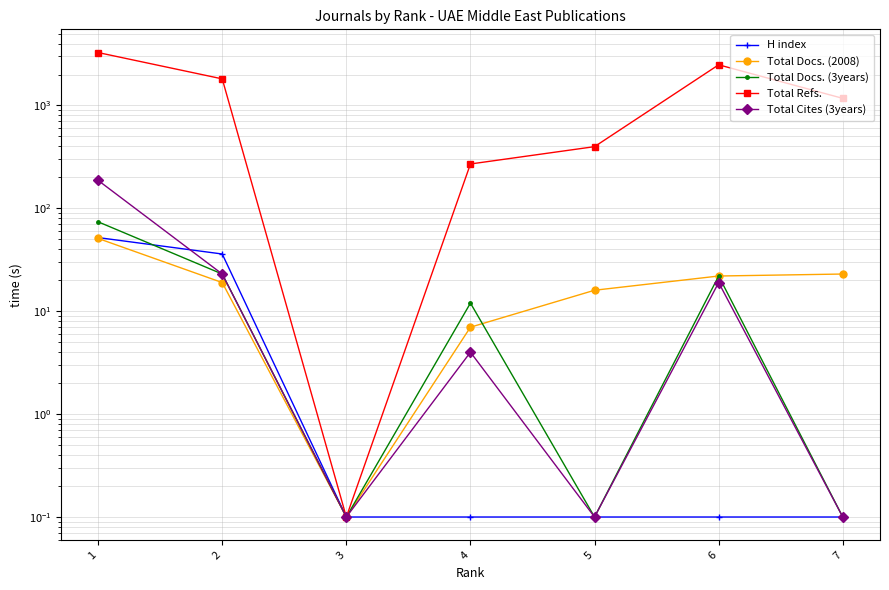

Reading left to right, transcribe all the data shown in this chart.

H index: 1=52.0	2=36.0	3=0.1	4=0.1	5=0.1	6=0.1	7=0.1
Total Docs. (2008): 1=51.0	2=19.0	3=0.1	4=7.0	5=16.0	6=22.0	7=23.0
Total Docs. (3years): 1=74.0	2=23.0	3=0.1	4=12.0	5=0.1	6=22.0	7=0.1
Total Refs.: 1=3269.0	2=1814.0	3=0.1	4=270.0	5=398.0	6=2485.0	7=1173.0
Total Cites (3years): 1=187.0	2=23.0	3=0.1	4=4.0	5=0.1	6=19.0	7=0.1